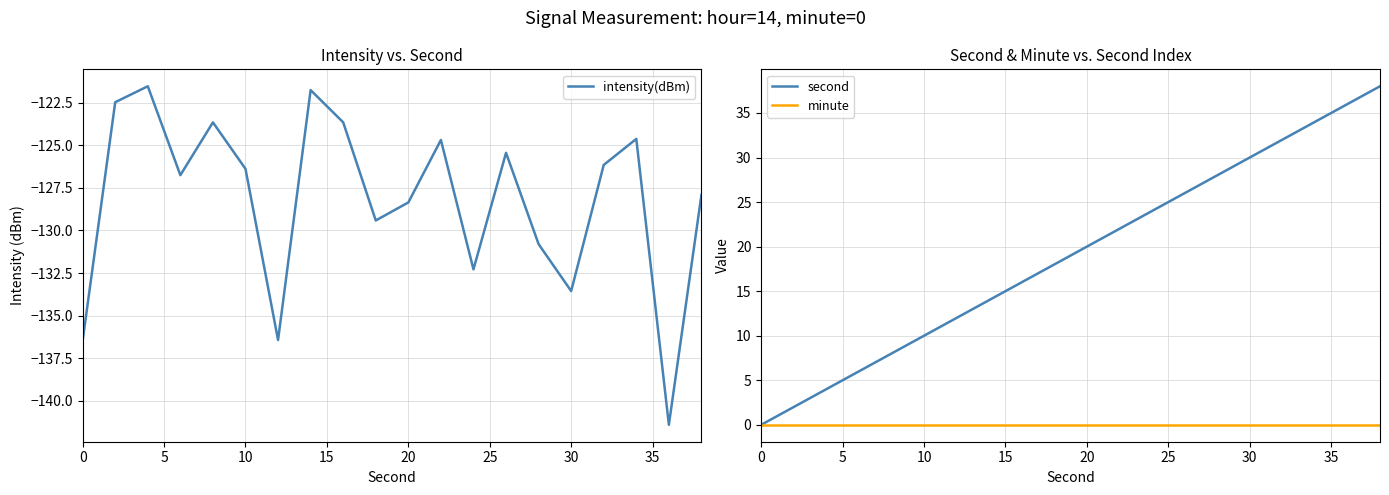

How many lines are shown in the chart?

3